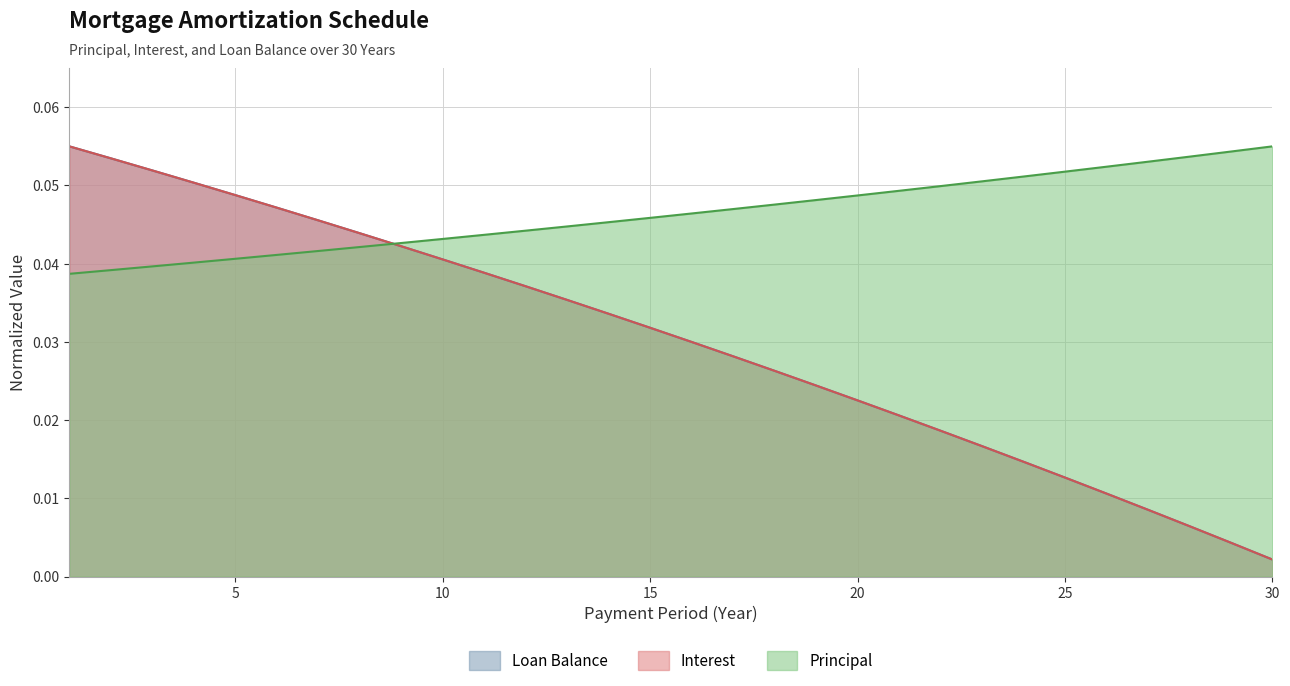

Between 17 and 21, which is larger?

17